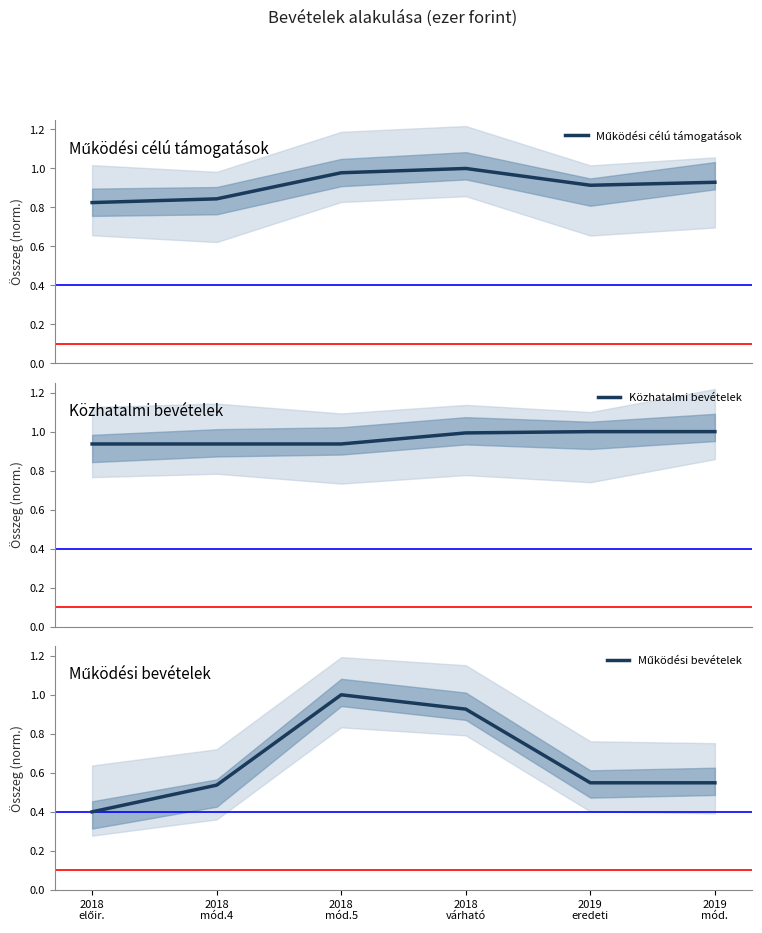

Which label corresponds to the largest value in the chart?

2018
várható